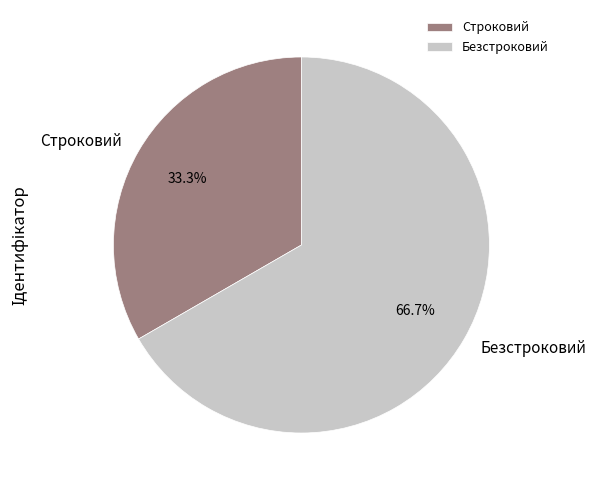

To the nearest percent, what is the difference between the Безстроковий and Строковий slice percentages?

33%